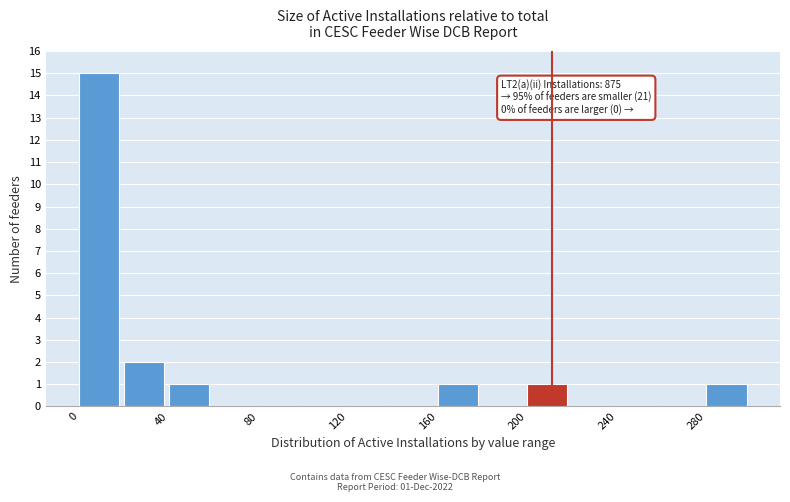

Which range on the x-axis has the tallest bar?

0 to 20